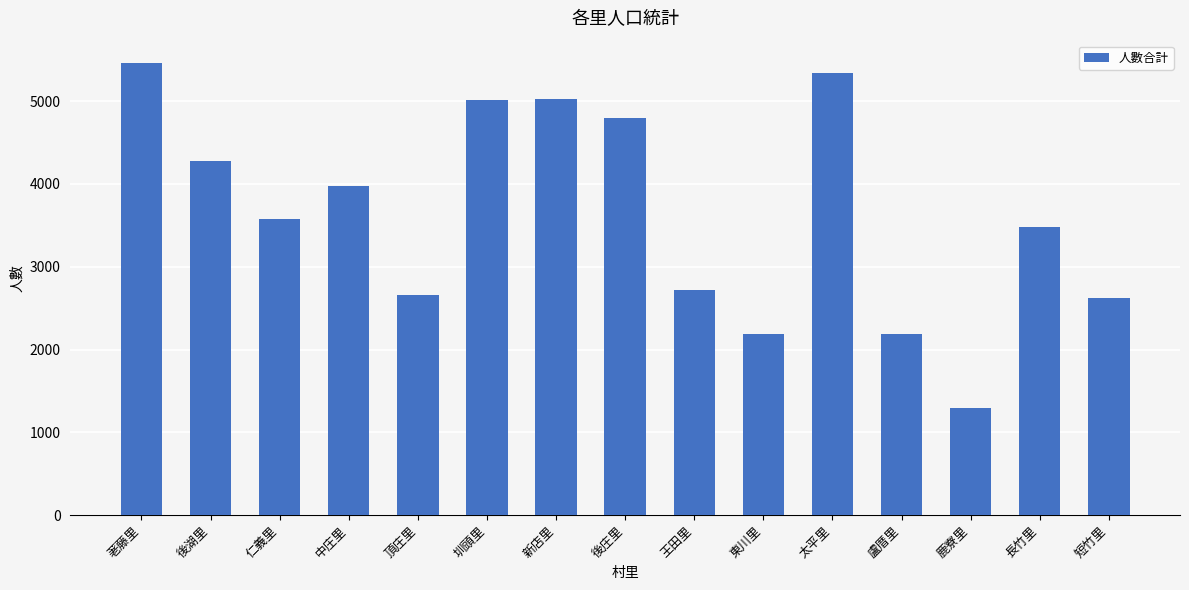

Where does the data first go above 3576?

荖藤里